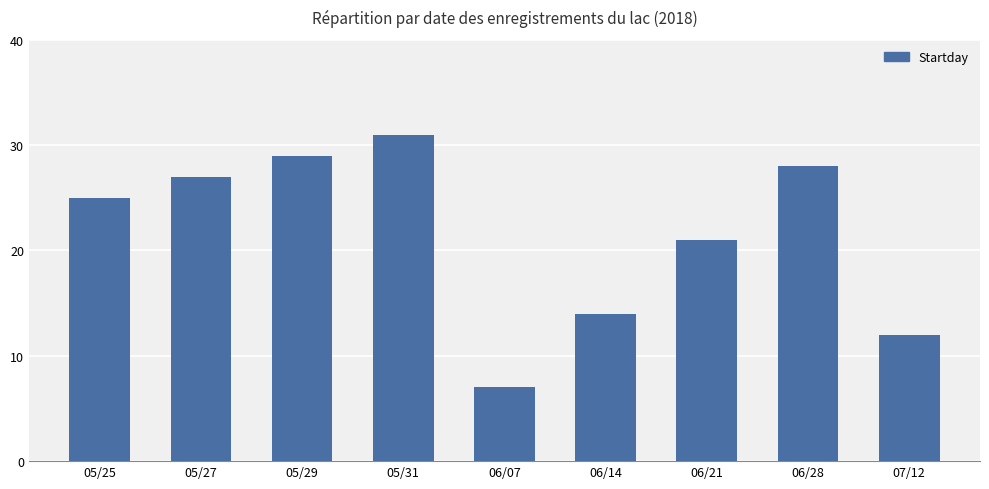

At which label is the value closest to 19?

06/21